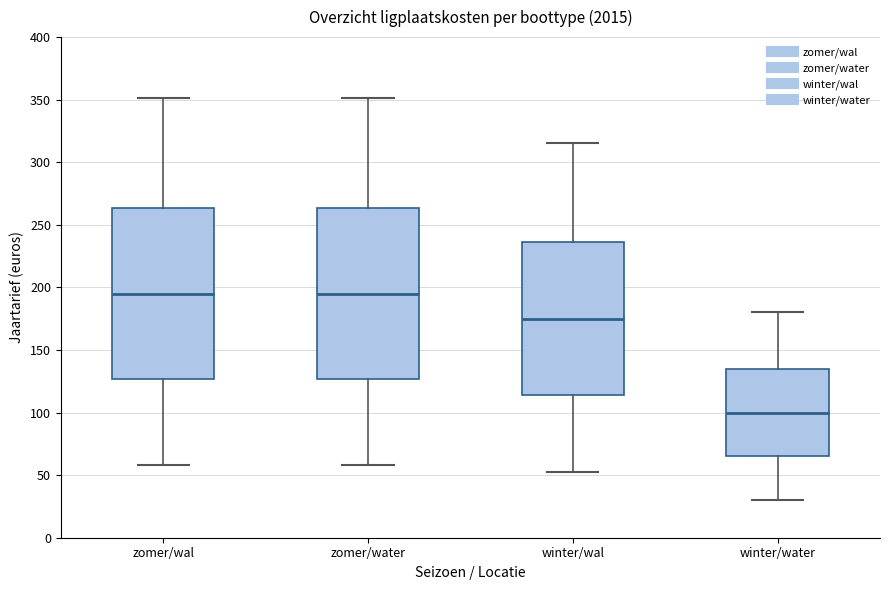

Reading left to right, read every box against the y-axis: the position of its median line, the range the box covers, and the ends of its whiskers. The values are not printed on the chart, so give them approximately, as read against the axis.

zomer/wal: median 195, box 125 to 265, whiskers 60 to 350
zomer/water: median 195, box 125 to 265, whiskers 60 to 350
winter/wal: median 175, box 115 to 235, whiskers 55 to 315
winter/water: median 100, box 65 to 135, whiskers 30 to 180